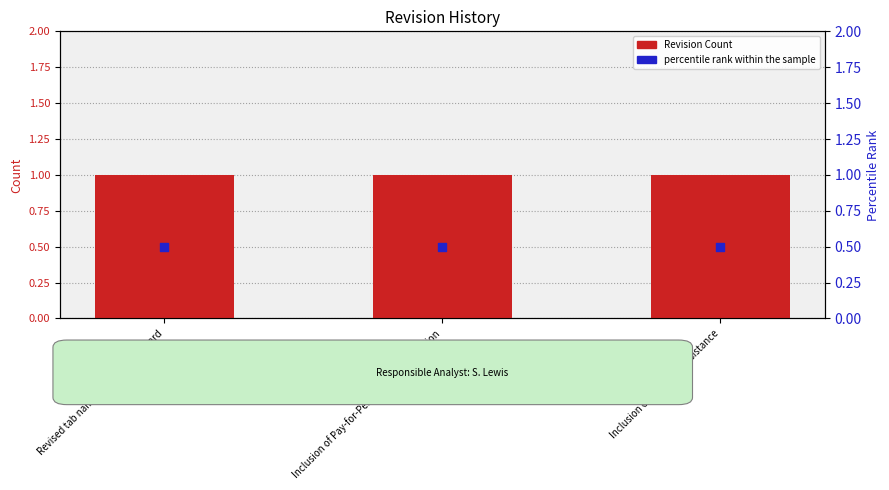

At how many categories does at least one series exceed 0?

3